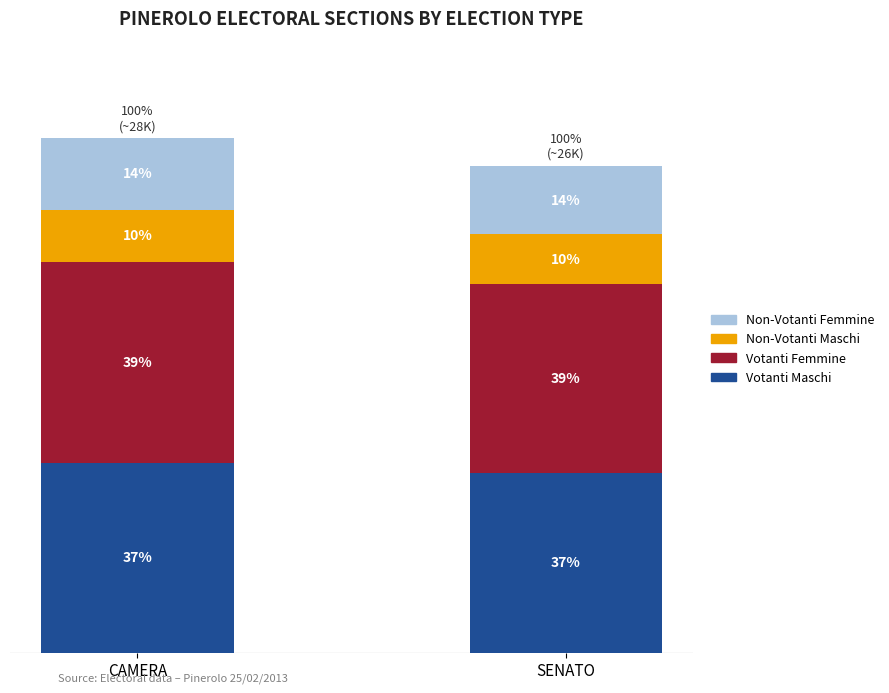

List the series in order of their peak value, highest first.

Votanti Femmine, Votanti Maschi, Non-Votanti Femmine, Non-Votanti Maschi